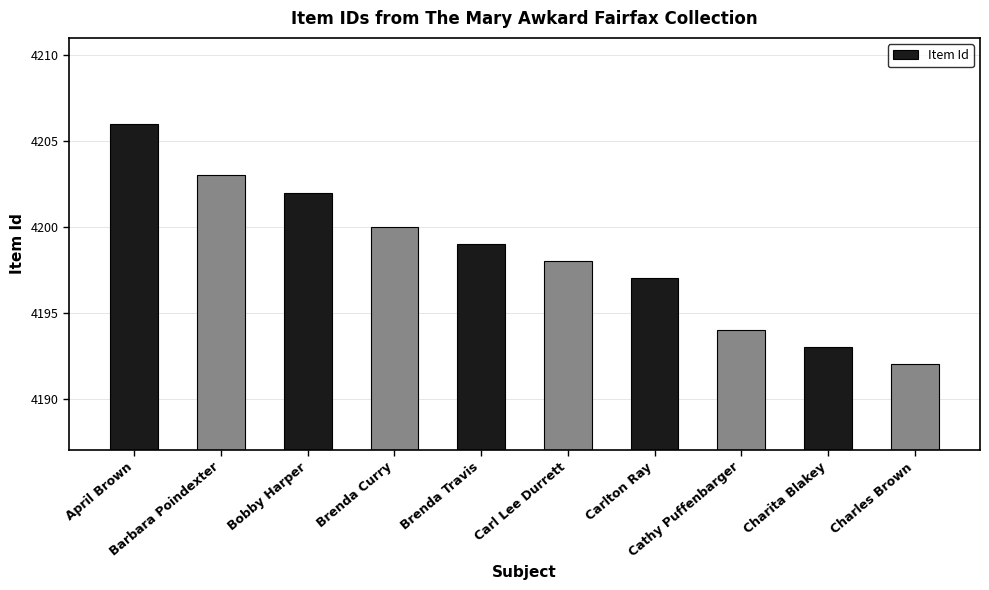

What is the label of the 7th bar from the left?

Carlton Ray